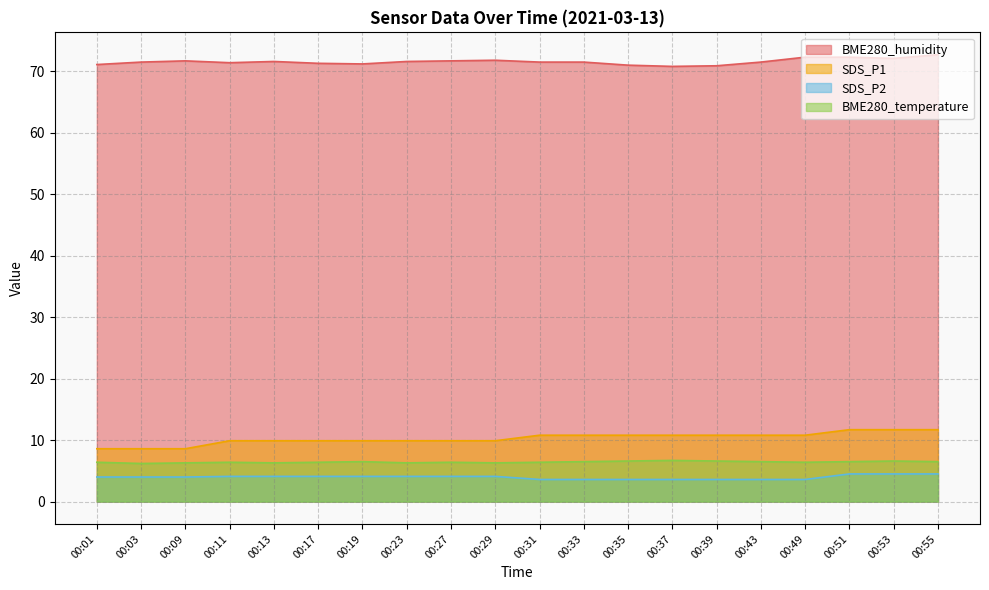

True or false: SDS_P2 has more than 2 points higher than both neighbors.

False